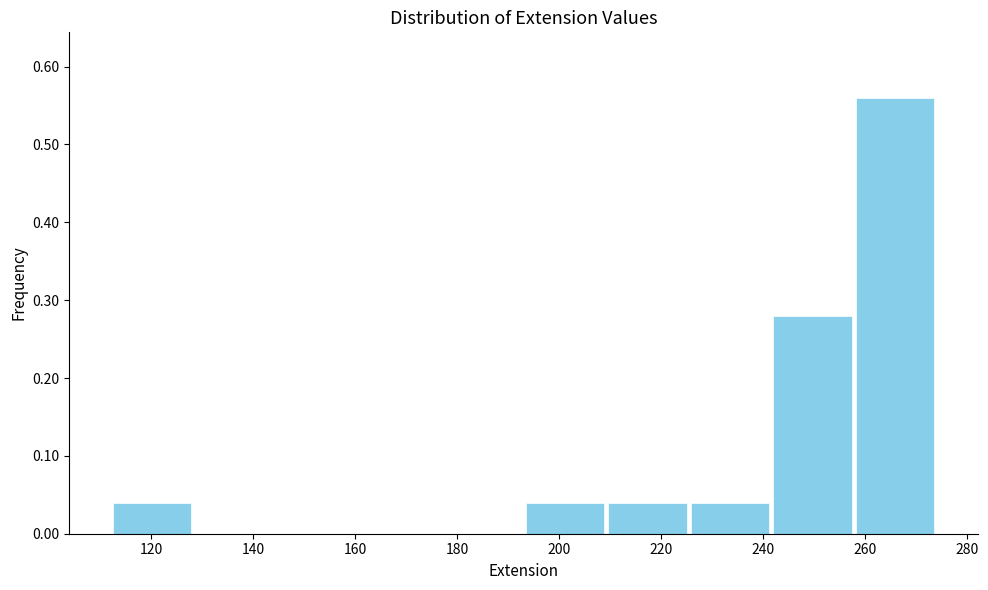

Reading left to right, list every bar in this chart as the range it spans on the x-axis followed by its height. Neither the bar edges nor the heights are printed on the chart, so give them approximately, as read against the axes.

112.0 to 128.2: 0.04
128.2 to 144.4: 0
144.4 to 160.6: 0
160.6 to 176.8: 0
176.8 to 193.0: 0
193.0 to 209.2: 0.04
209.2 to 225.4: 0.04
225.4 to 241.6: 0.04
241.6 to 257.8: 0.28
257.8 to 274.0: 0.56